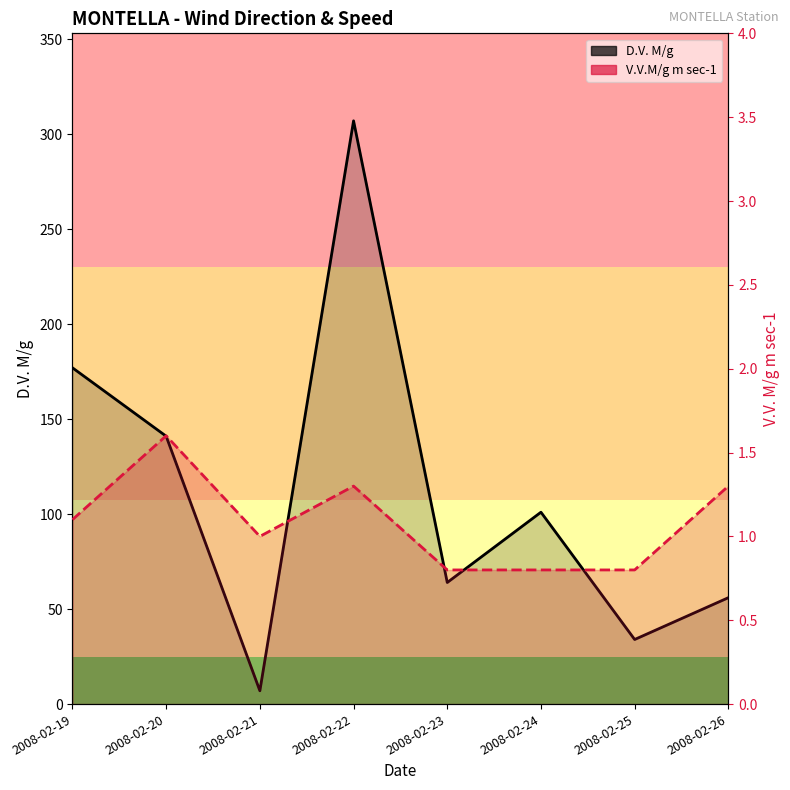

Where is the first local maximum for V.V.M/g m sec-1?

2008-02-20